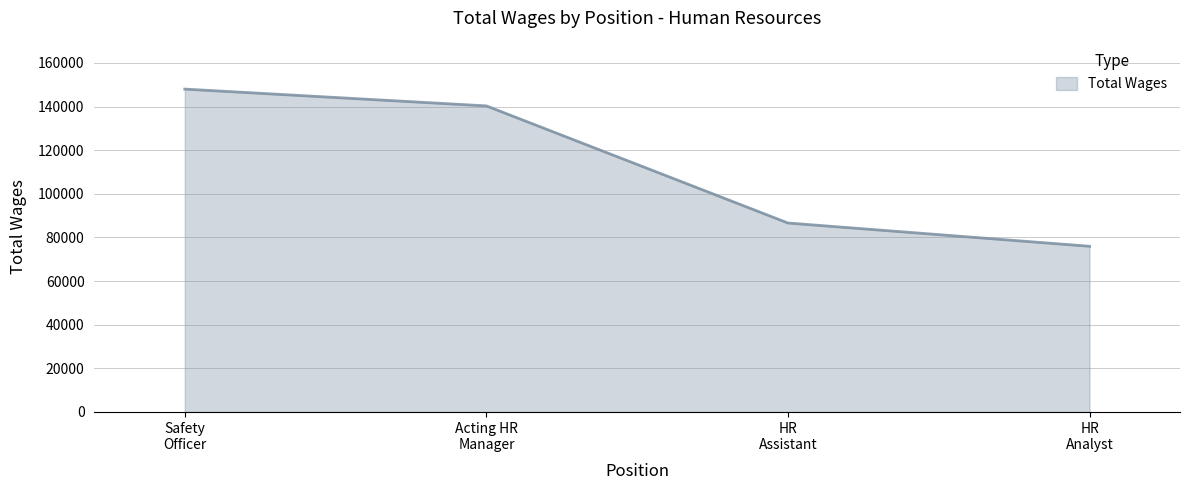

Reading left to right, extract all data points from this chart.

147986	140283	86613	75944